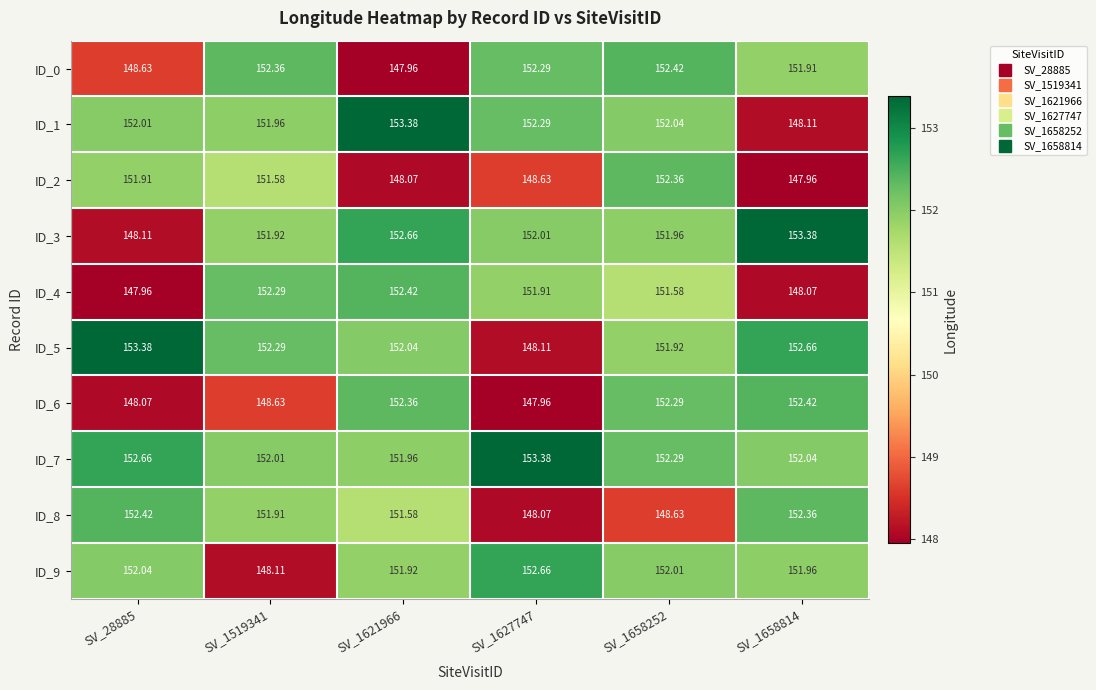

Which series has the largest total across all categories?

ID_7